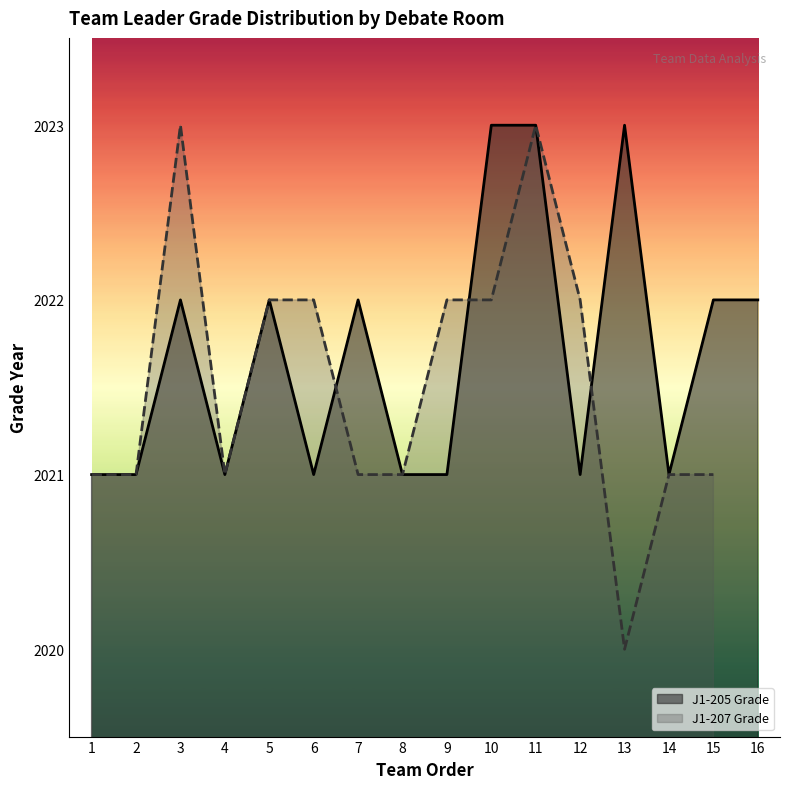

Where does the data first go above 2022?

10